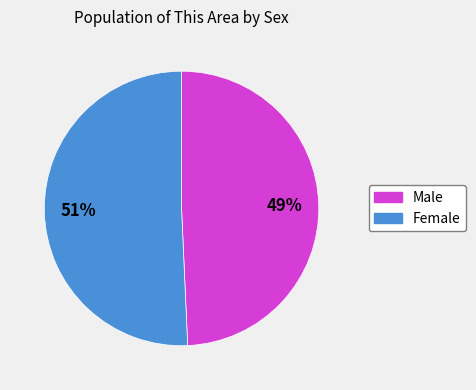

Does Male represent more than half of the total?

No